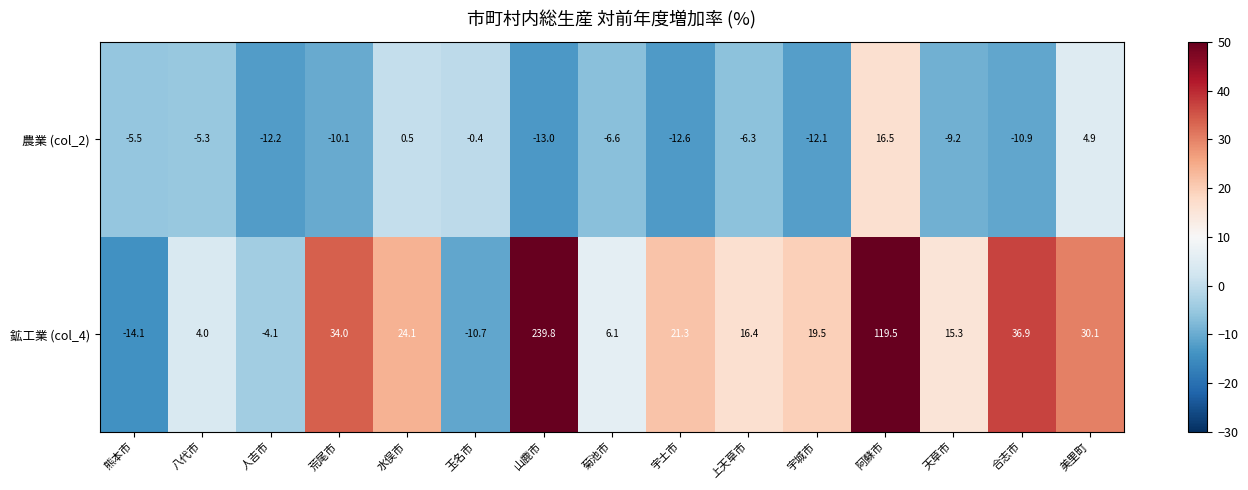

At which category does the chart reach its minimum across all series?

熊本市